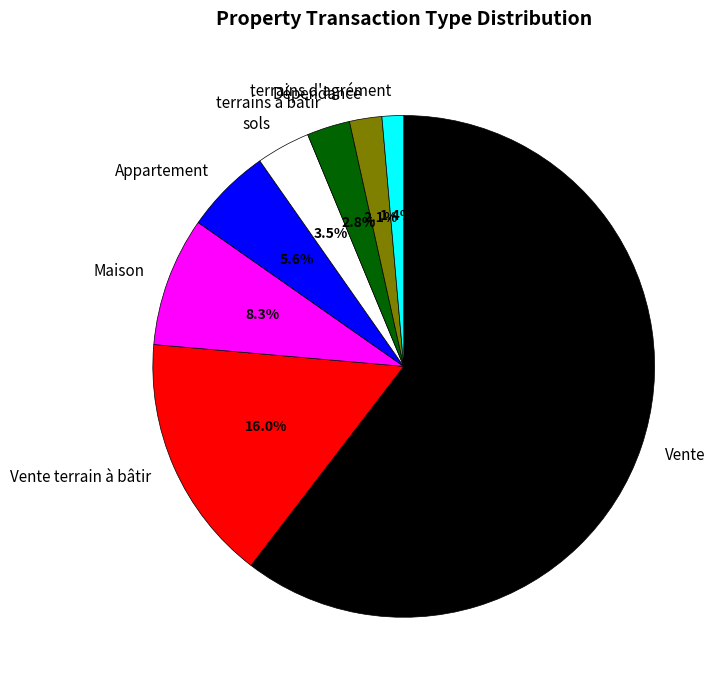

How much of the chart is everything except Appartement?

94.4%